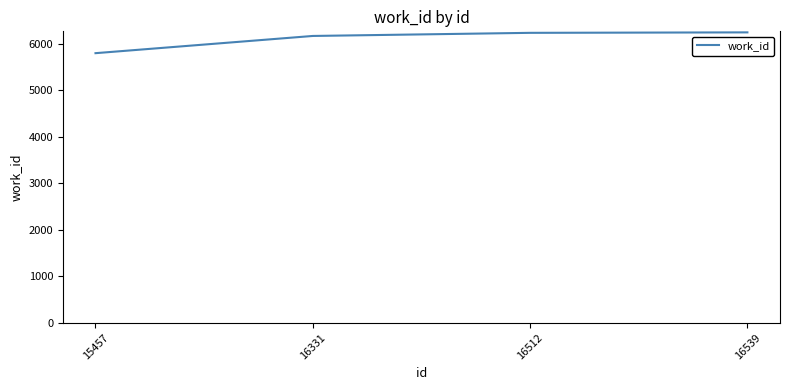

Between 15457 and 16512, which is larger?

16512